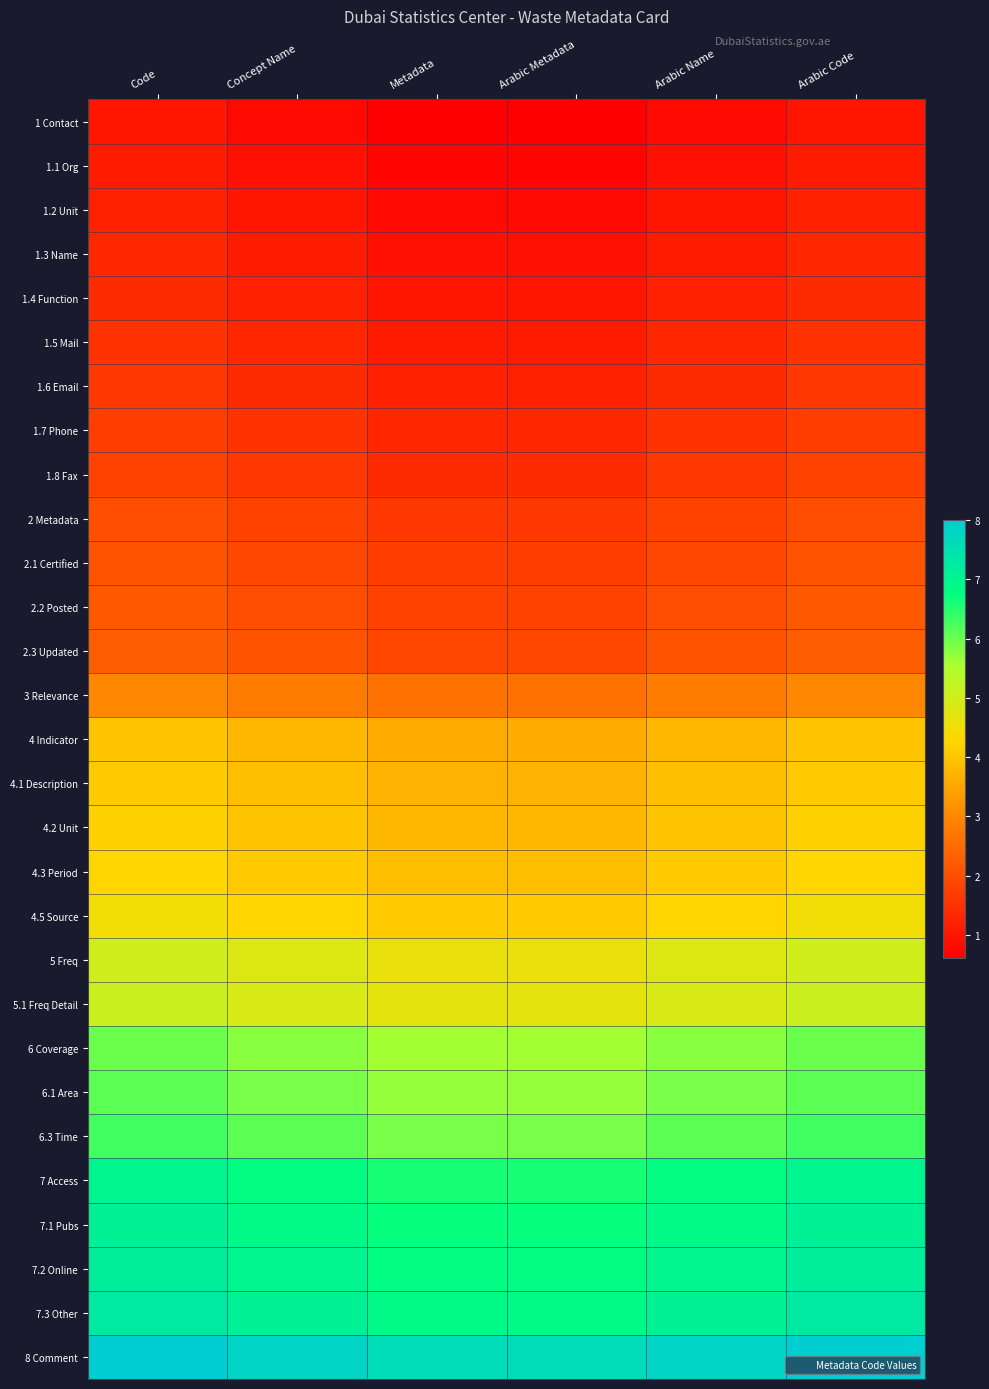

Which series has the largest total across all categories?

8 Comment